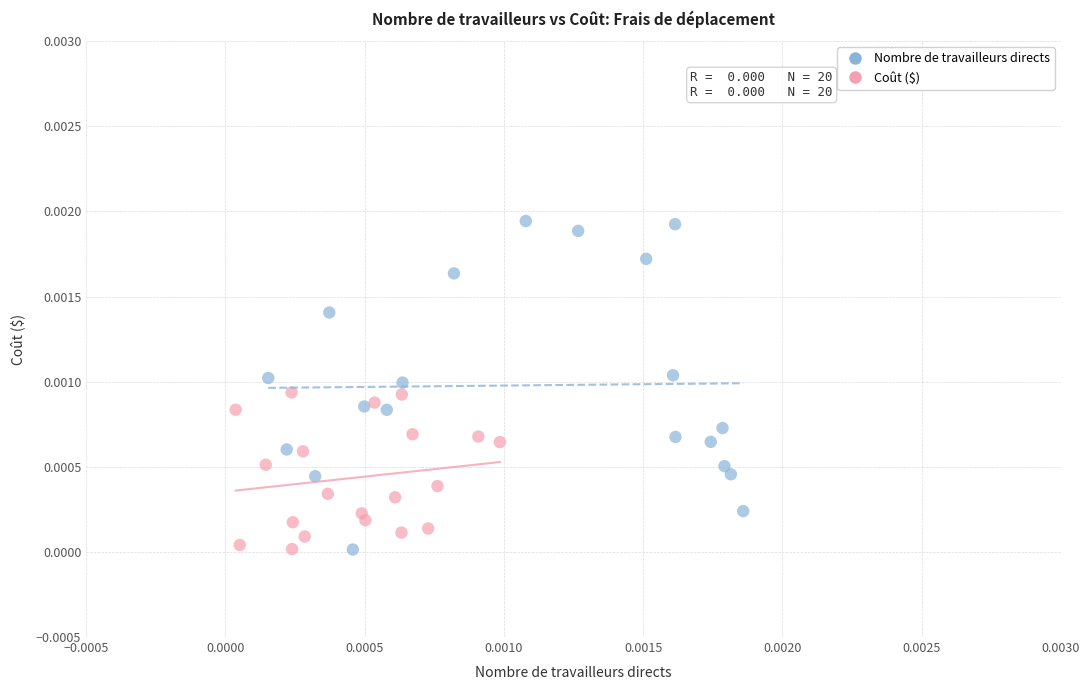

Which series reaches the maximum Y coordinate?

Nombre de travailleurs directs